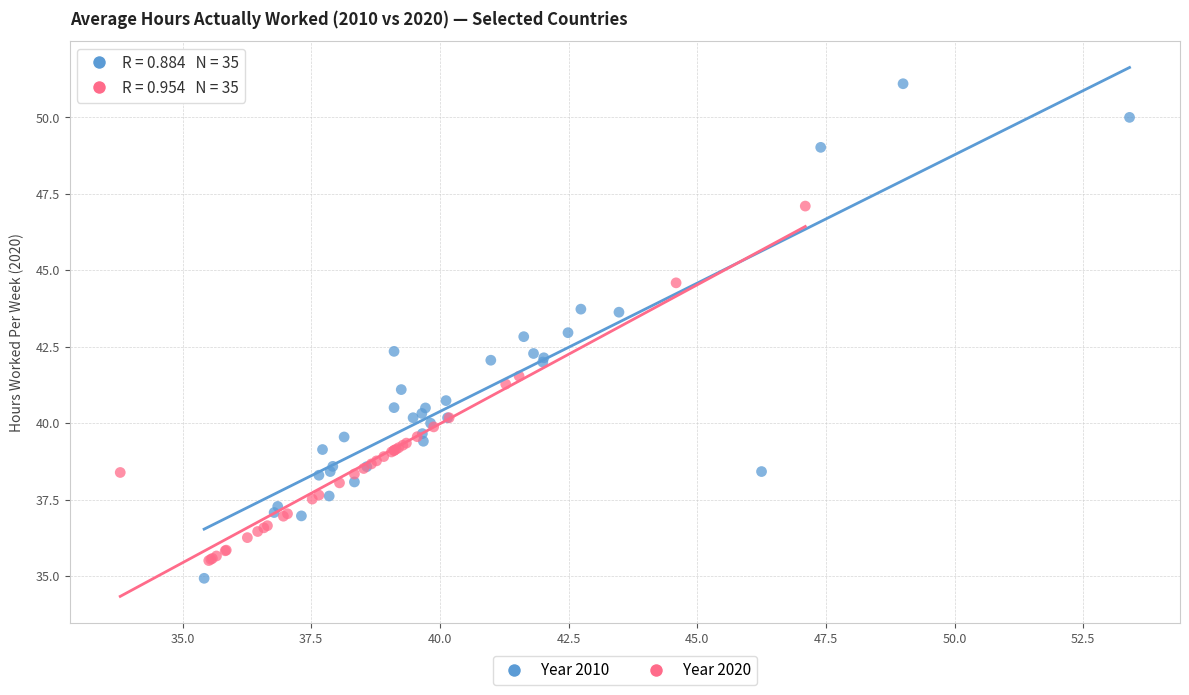

Which series contains the lowest Y value?

Year 2010